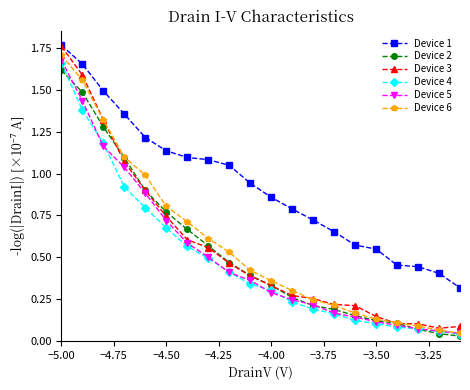

True or false: Device 6 and Device 1 intersect in this chart.

False